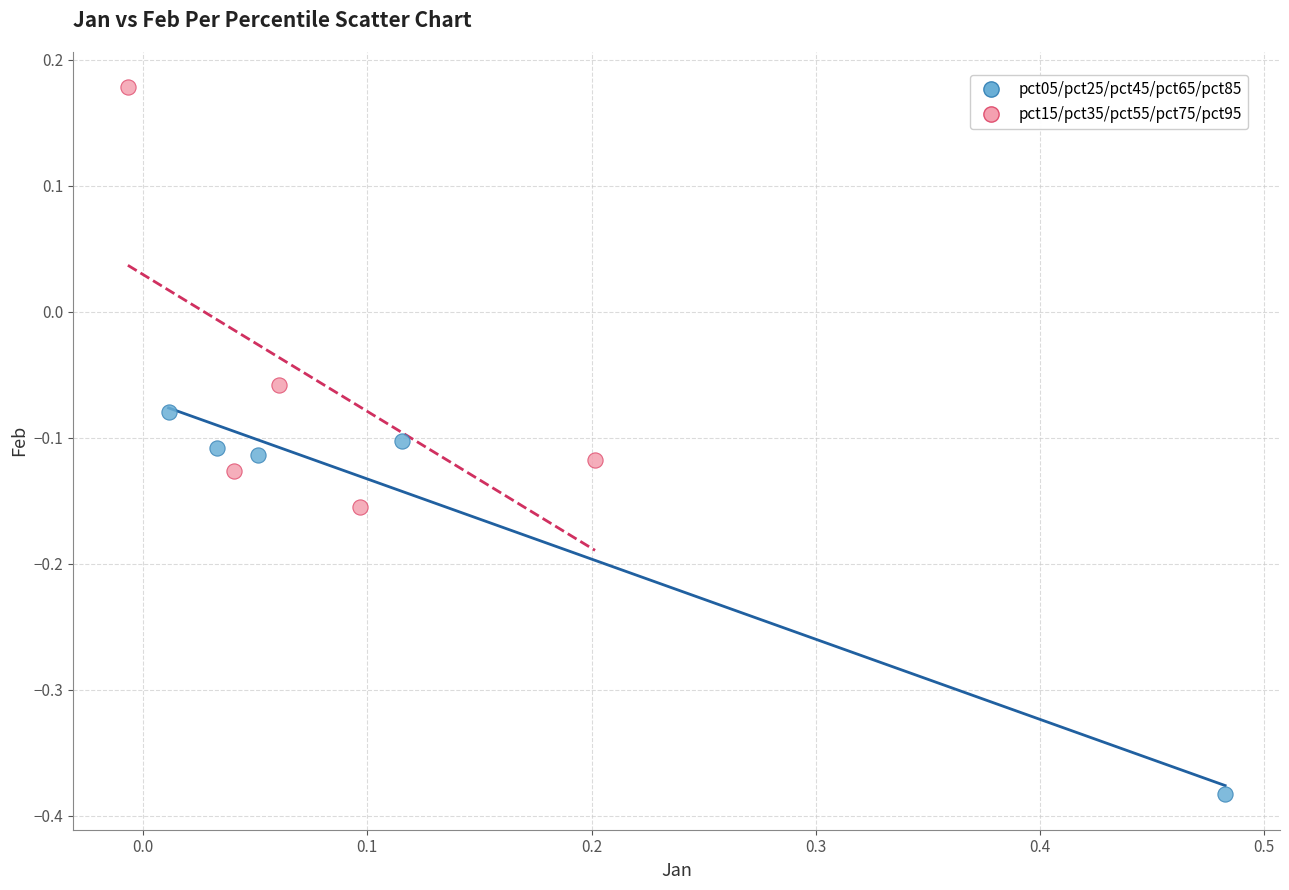

Which series contains the highest Y value?

pct15/pct35/pct55/pct75/pct95